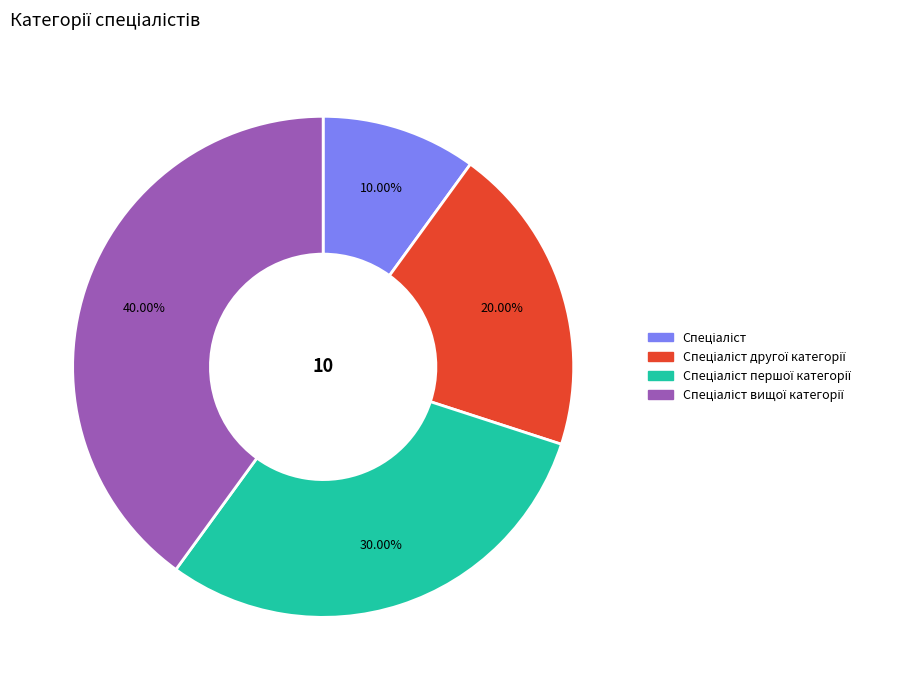

Is there any slice that represents more than half of the pie?

No